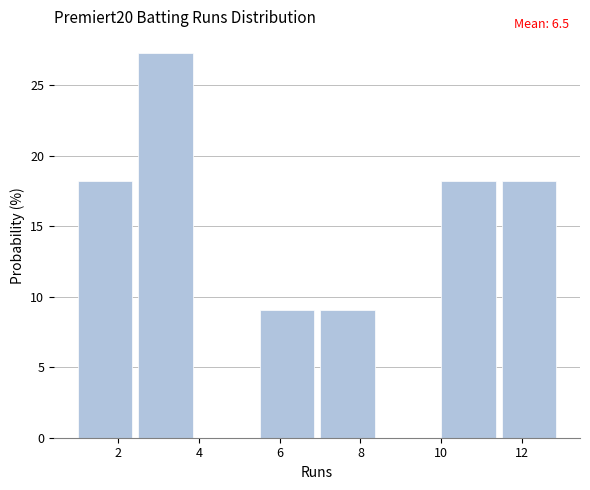

Over which range of the x-axis is the bar tallest?

2.5 to 4.0